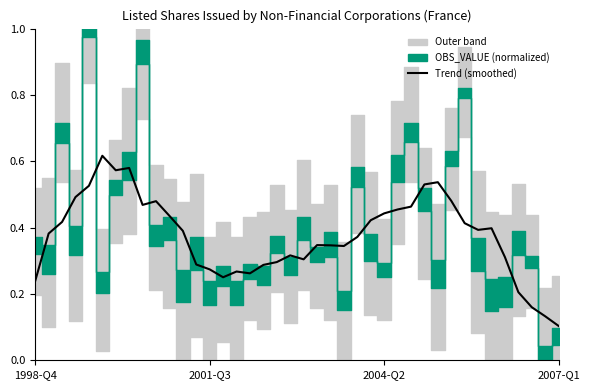

Where is Trend (smoothed) nearest to the value 0?

2007-Q1